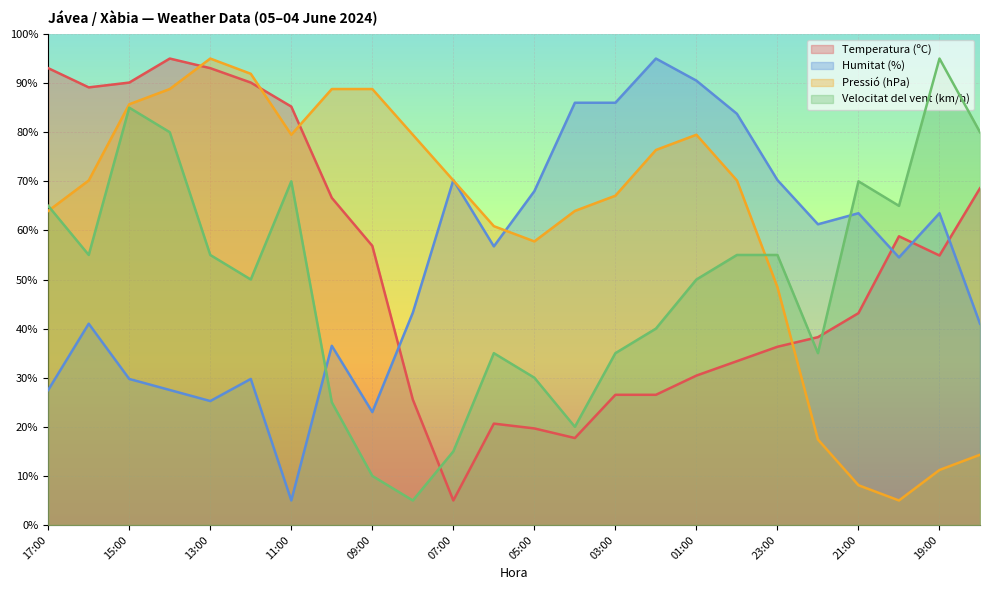

What is the difference between the maximum and minimum values in the Humitat (%) series?

90.0